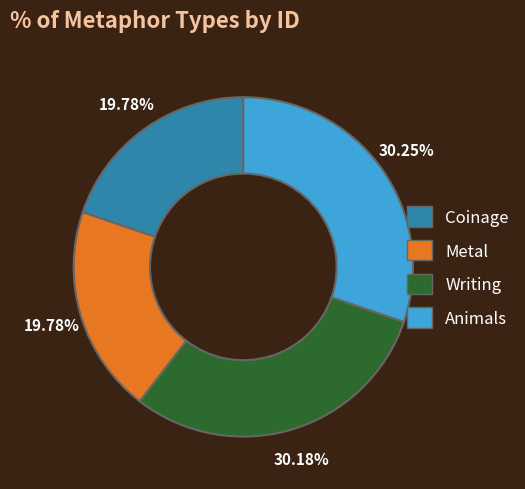

Is Animals the majority of the pie?

No